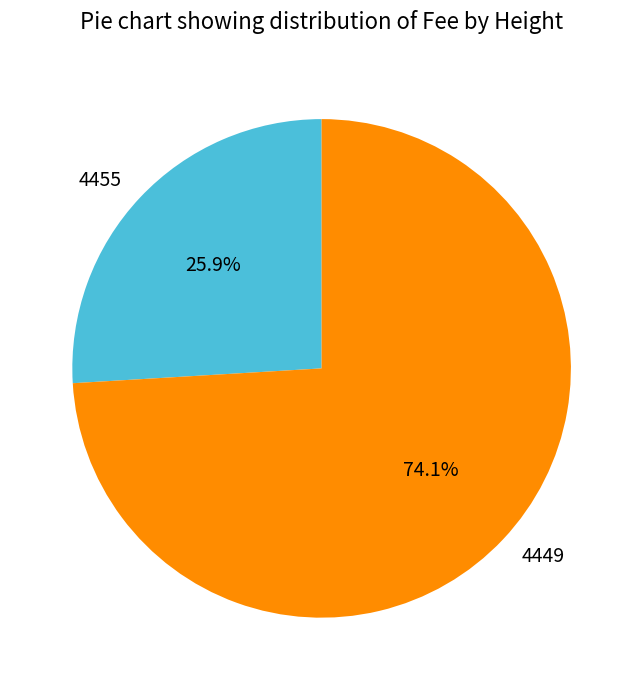

Approximately how many times larger is the value at 4449 compared to 4455?

2.9